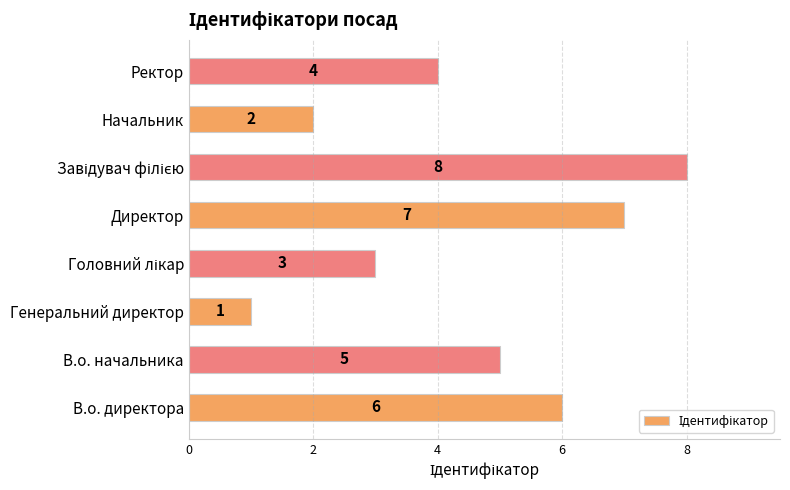

Is it true that the value at В.о. начальника is 5?

True